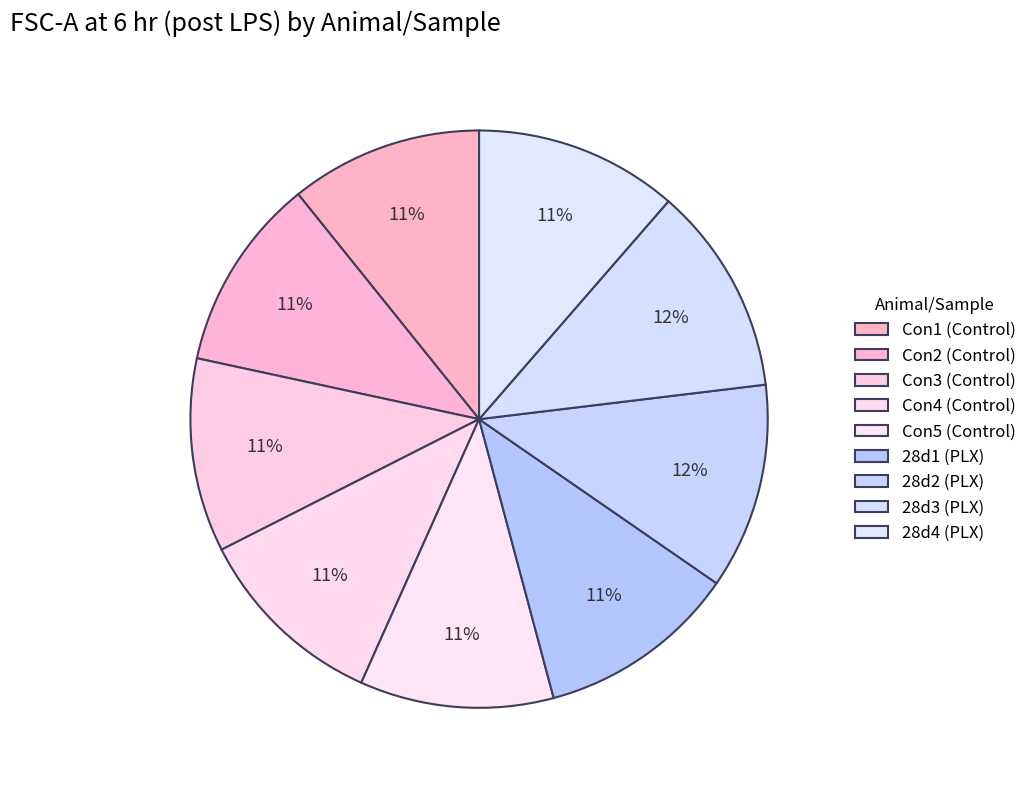

How many segments does this pie chart have?

9